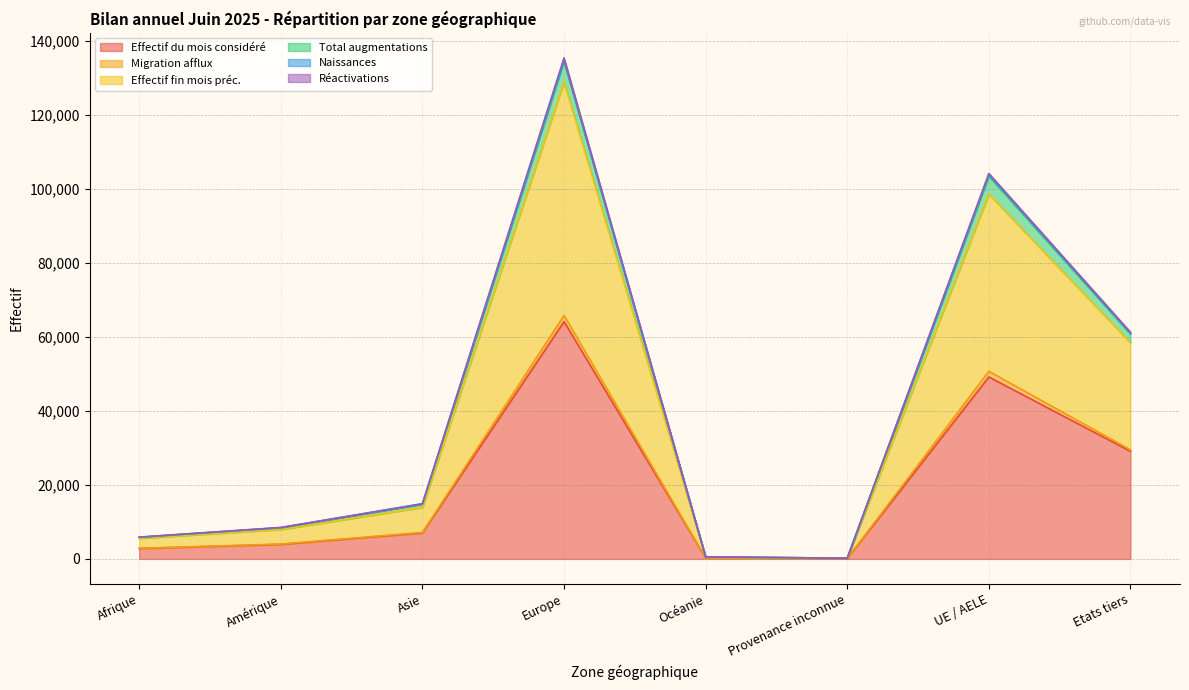

How many interior local peaks does the Réactivations series have?

2